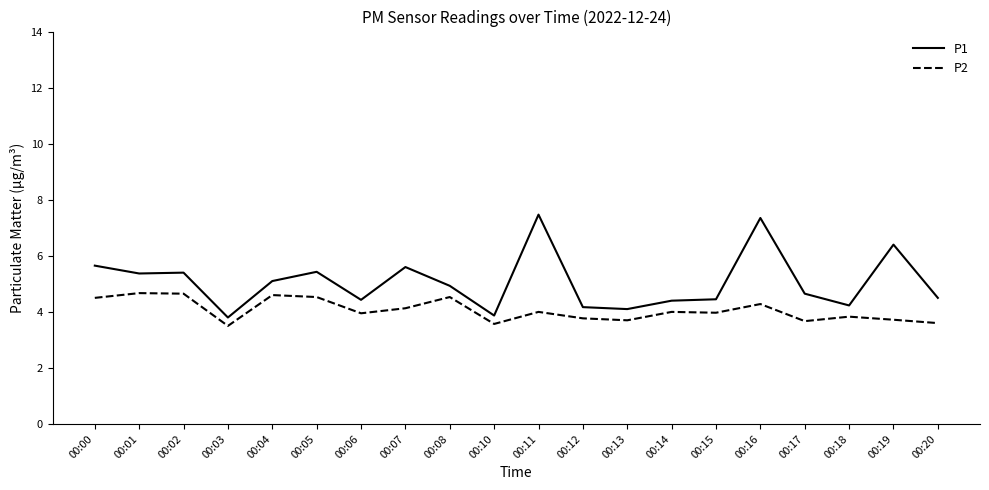

Is the value of P2 at 00:11 greater than the value of P1 at 00:07?

No